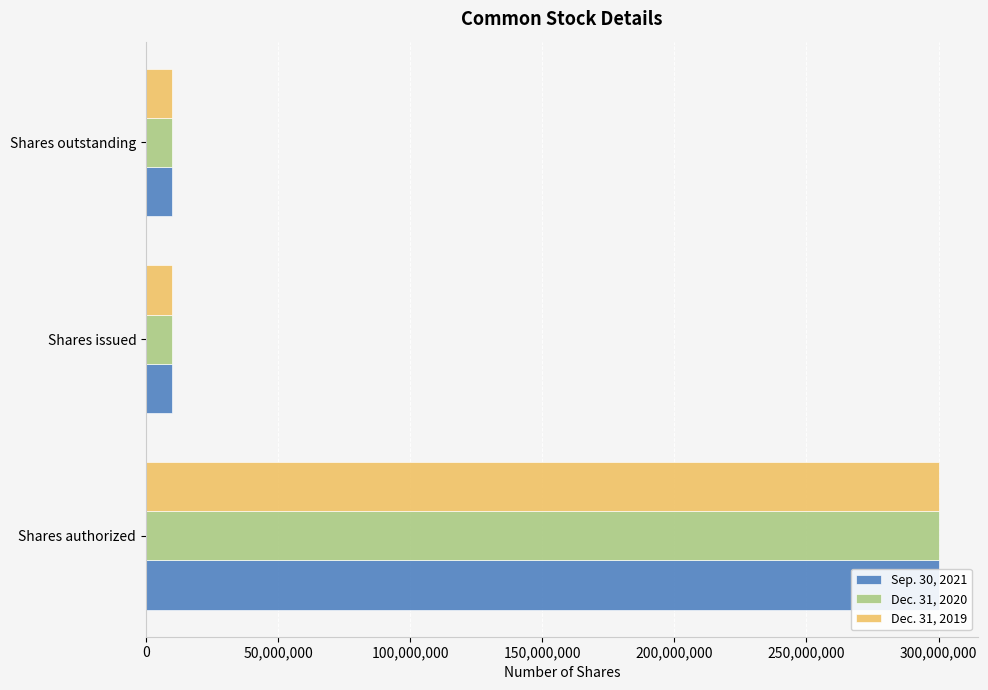

Count the Sep. 30, 2021 values in the range 10000000 to 300000000.

3